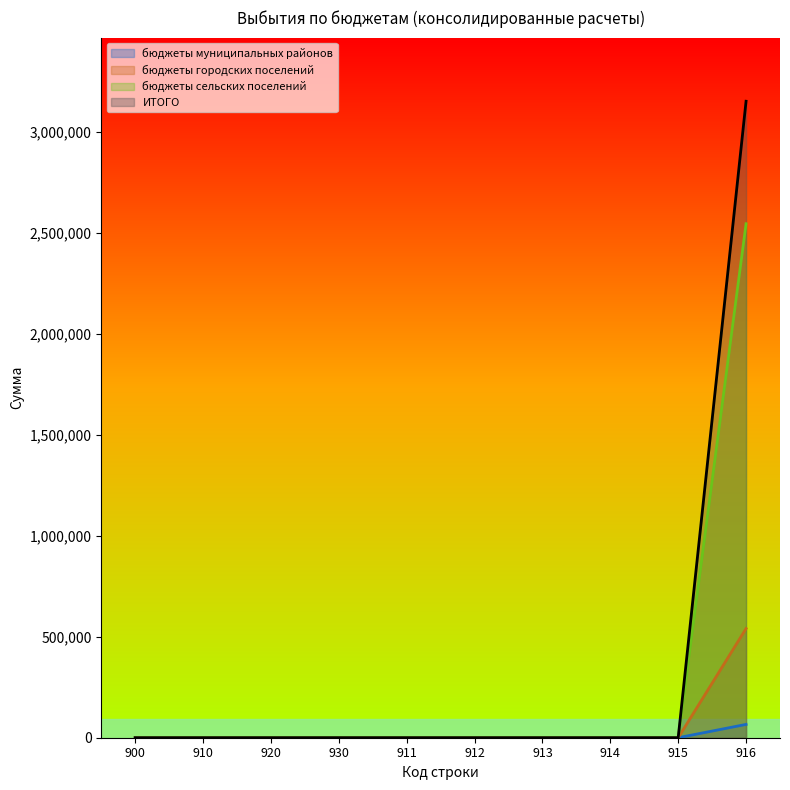

At which label is бюджеты городских поселений closest to 270400?

900